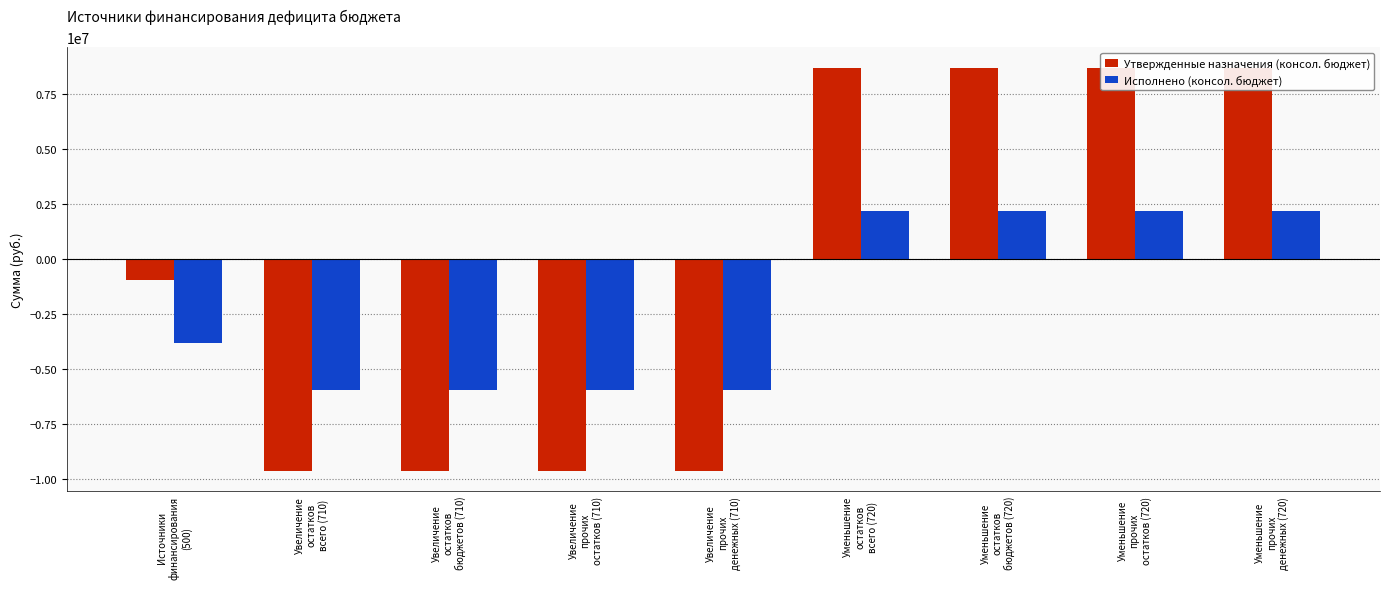

What value does the Утвержденные назначения (консол. бюджет) series have at Увеличение
остатков
бюджетов (710)?

-9633700.0